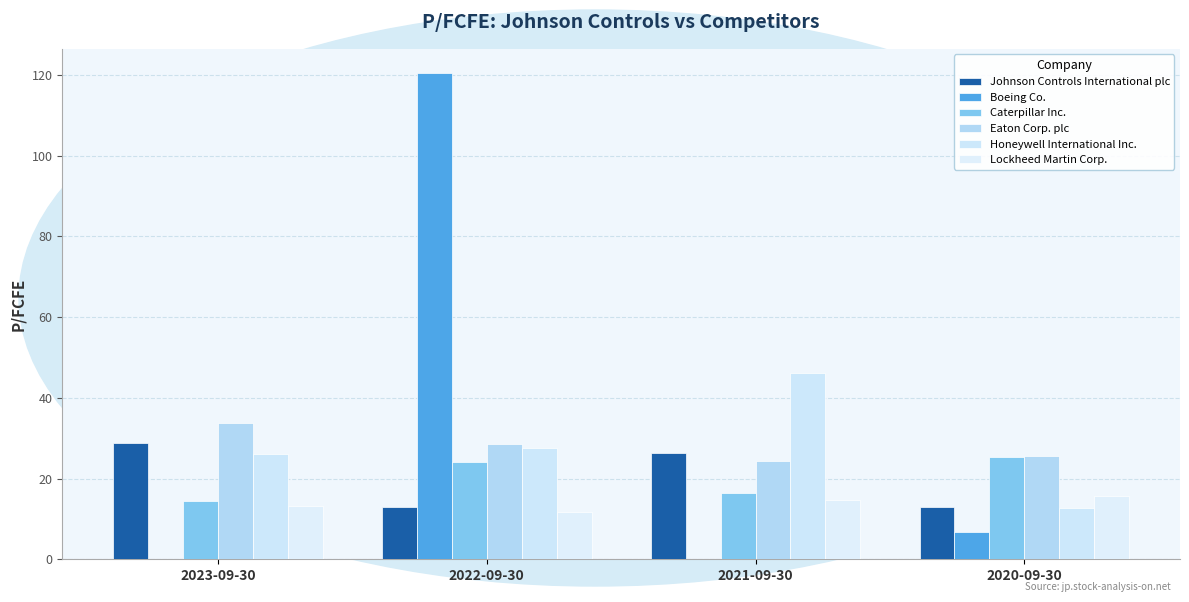

At how many categories does at least one series exceed 42?

2